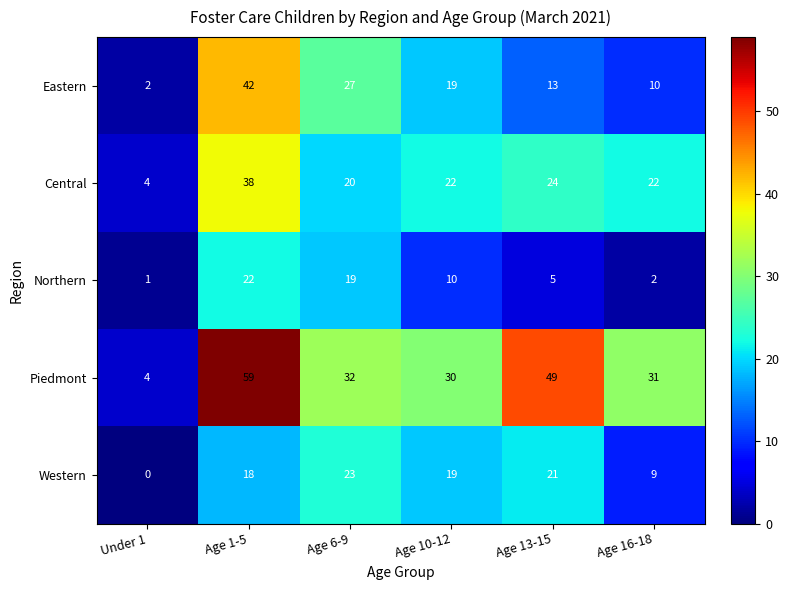

What is the total value across all series at Under 1?

11